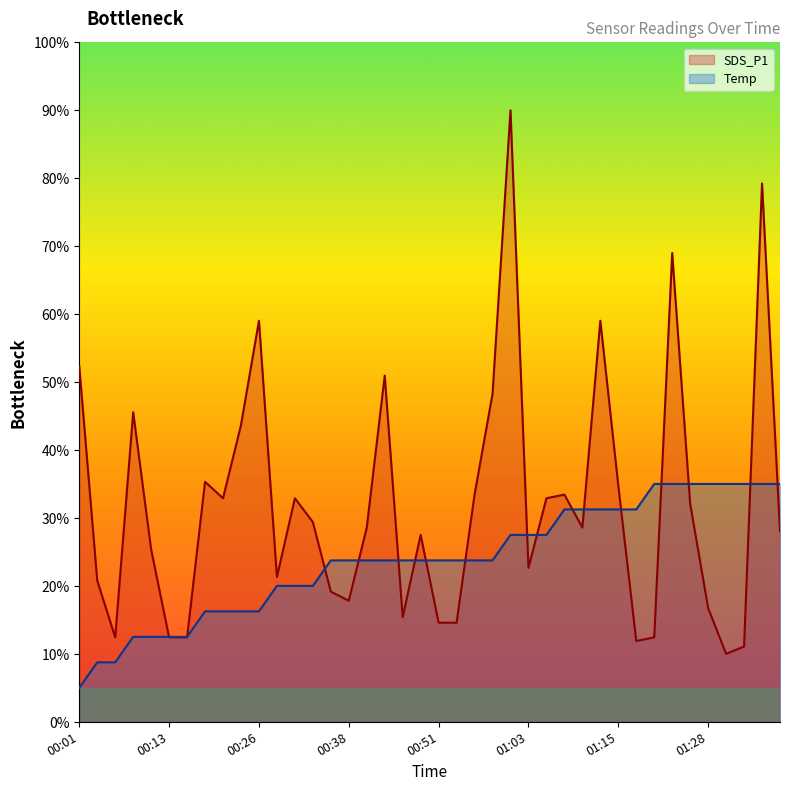

Rank the categories by SDS_P1 value from lowest to highest.

01:30, 01:33, 01:18, 00:06, 00:13, 00:16, 01:20, 00:51, 00:53, 00:46, 01:28, 00:38, 00:36, 00:03, 00:28, 01:03, 00:11, 00:48, 01:37, 00:41, 01:10, 00:33, 01:25, 00:21, 00:31, 01:05, 00:55, 01:08, 01:15, 00:18, 00:23, 00:08, 00:58, 00:43, 00:01, 00:26, 01:13, 01:23, 01:35, 01:00